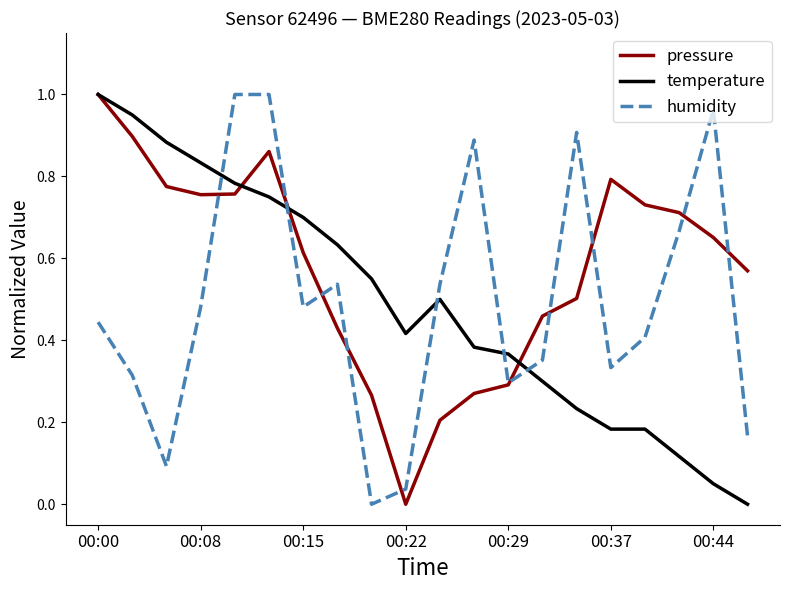

In humidity, how many points are higher than both neighbors (excluding endpoints)?

4